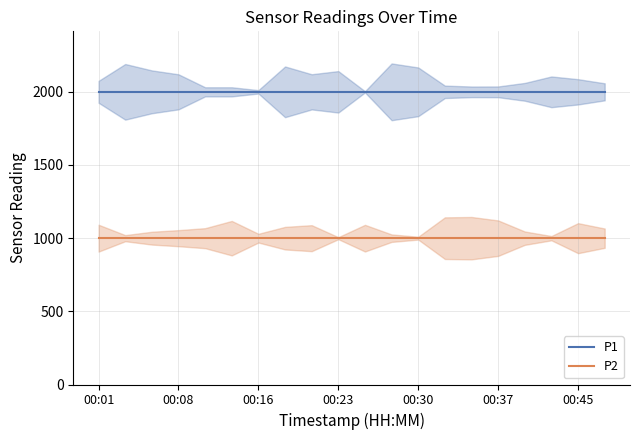

The P2 series shows 201.3 at 17. True or false?

False